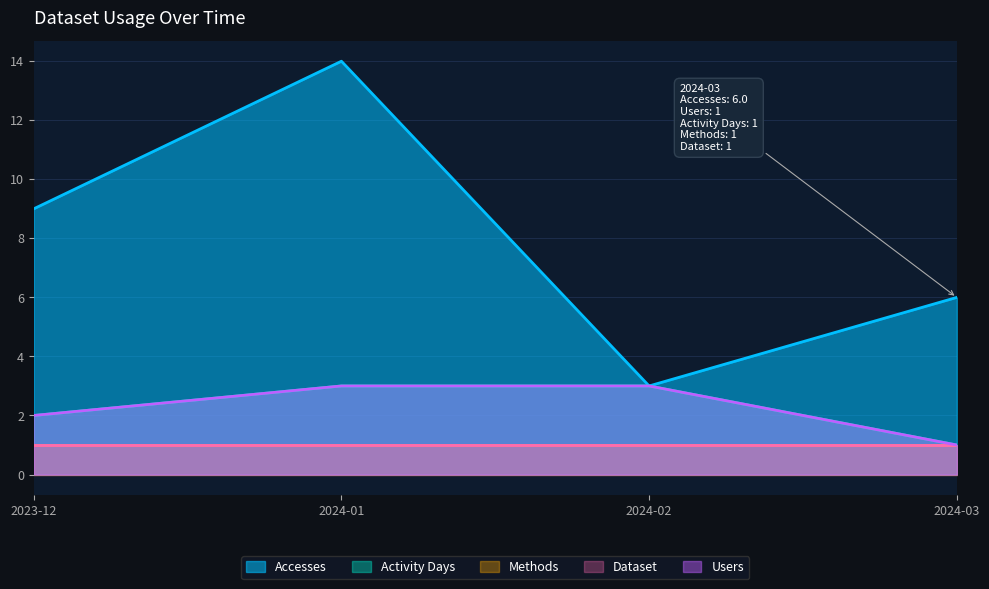

How many Activity Days values are between 2 and 3?

3